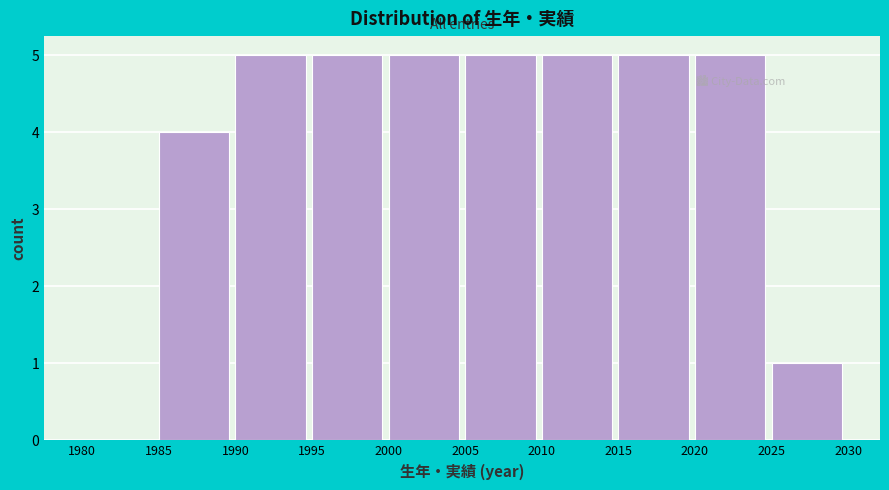

Reading left to right, list every bar in this chart as the range it spans on the x-axis followed by its height. The values are not printed on the chart, so give them approximately, as read against the axis.

1980 to 1985: 0
1985 to 1990: 4
1990 to 1995: 5
1995 to 2000: 5
2000 to 2005: 5
2005 to 2010: 5
2010 to 2015: 5
2015 to 2020: 5
2020 to 2025: 5
2025 to 2030: 1